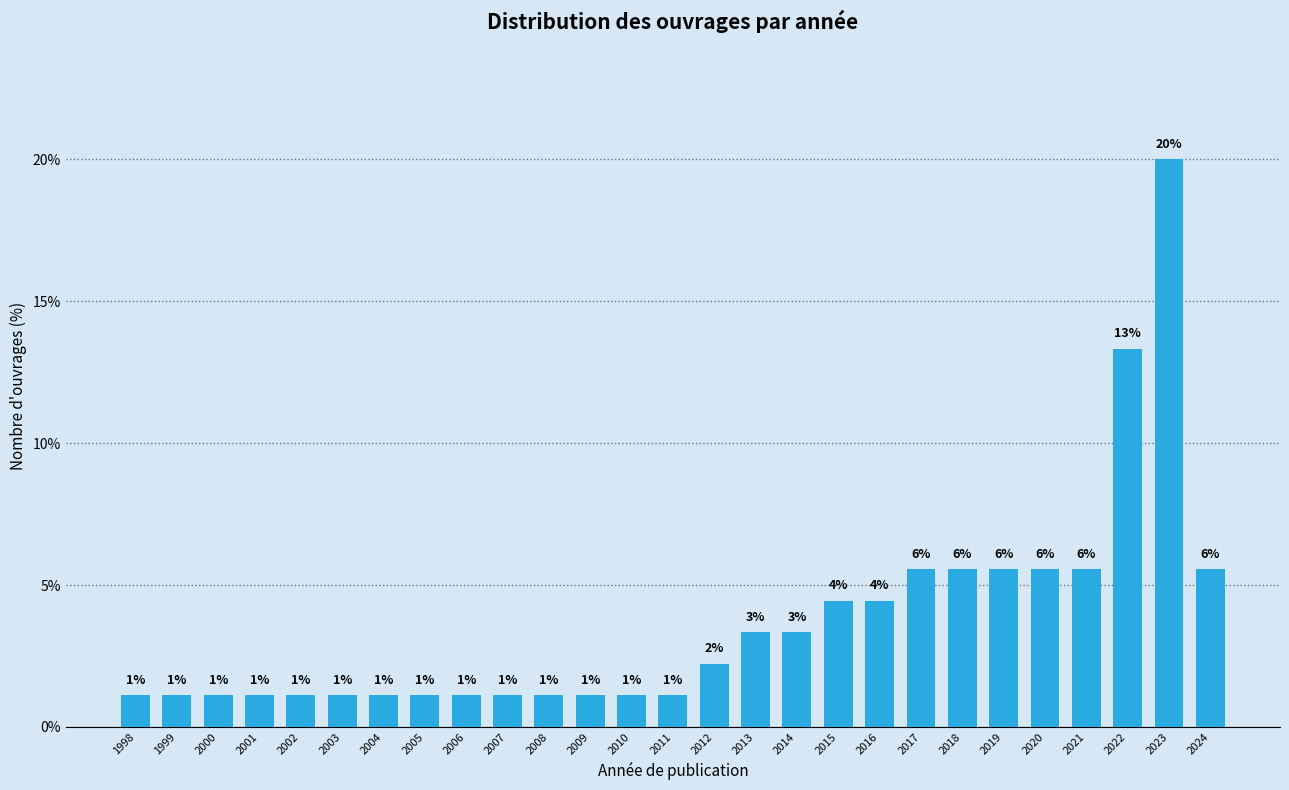

How many bars are there in total?

27